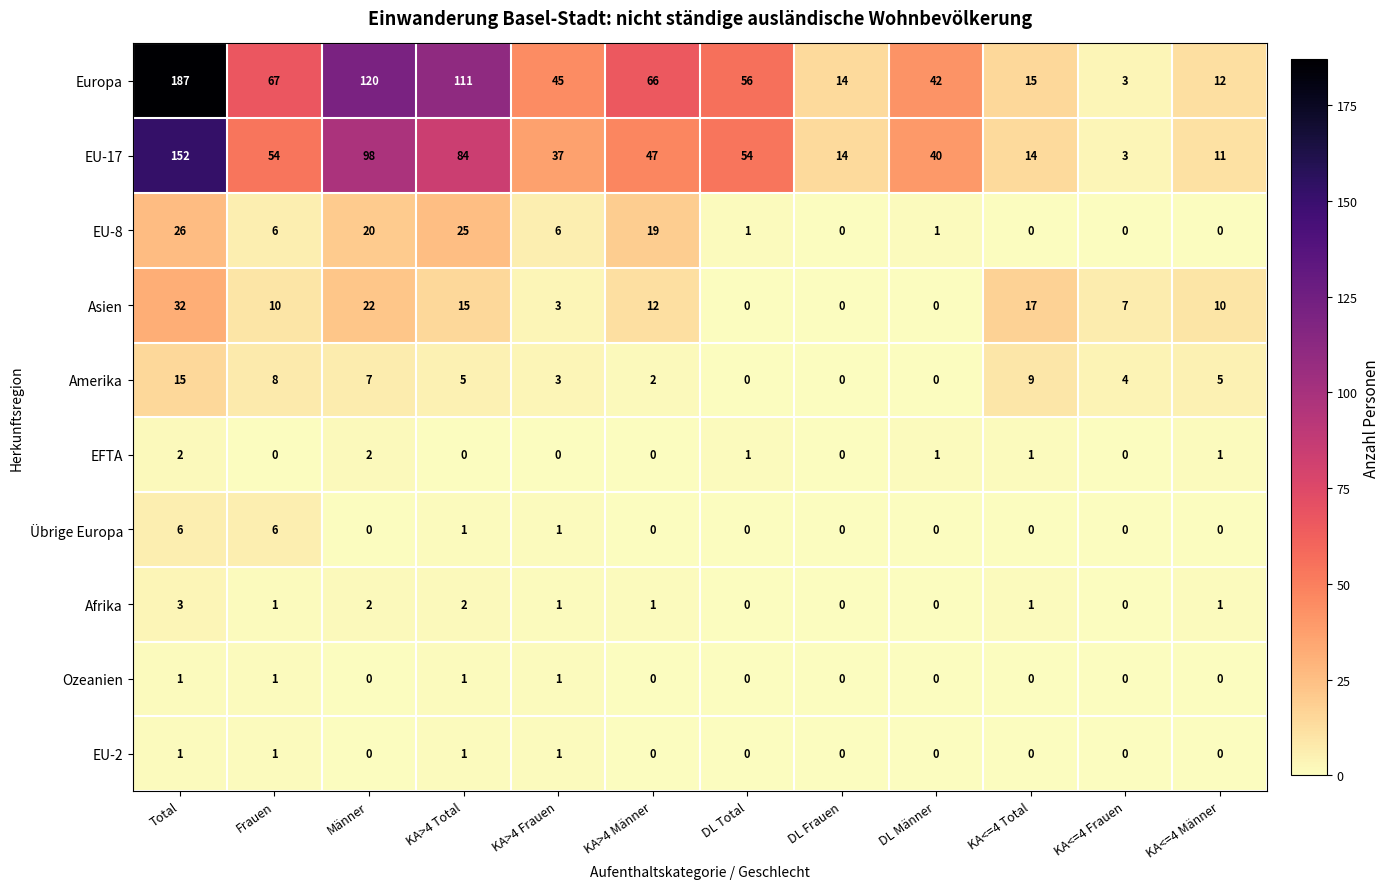

True or false: Amerika has a value of 8 at DL Total.

False